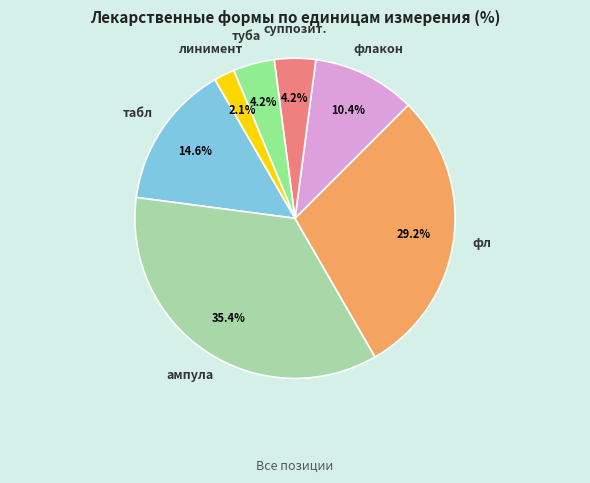

Is there a majority slice in this chart?

No